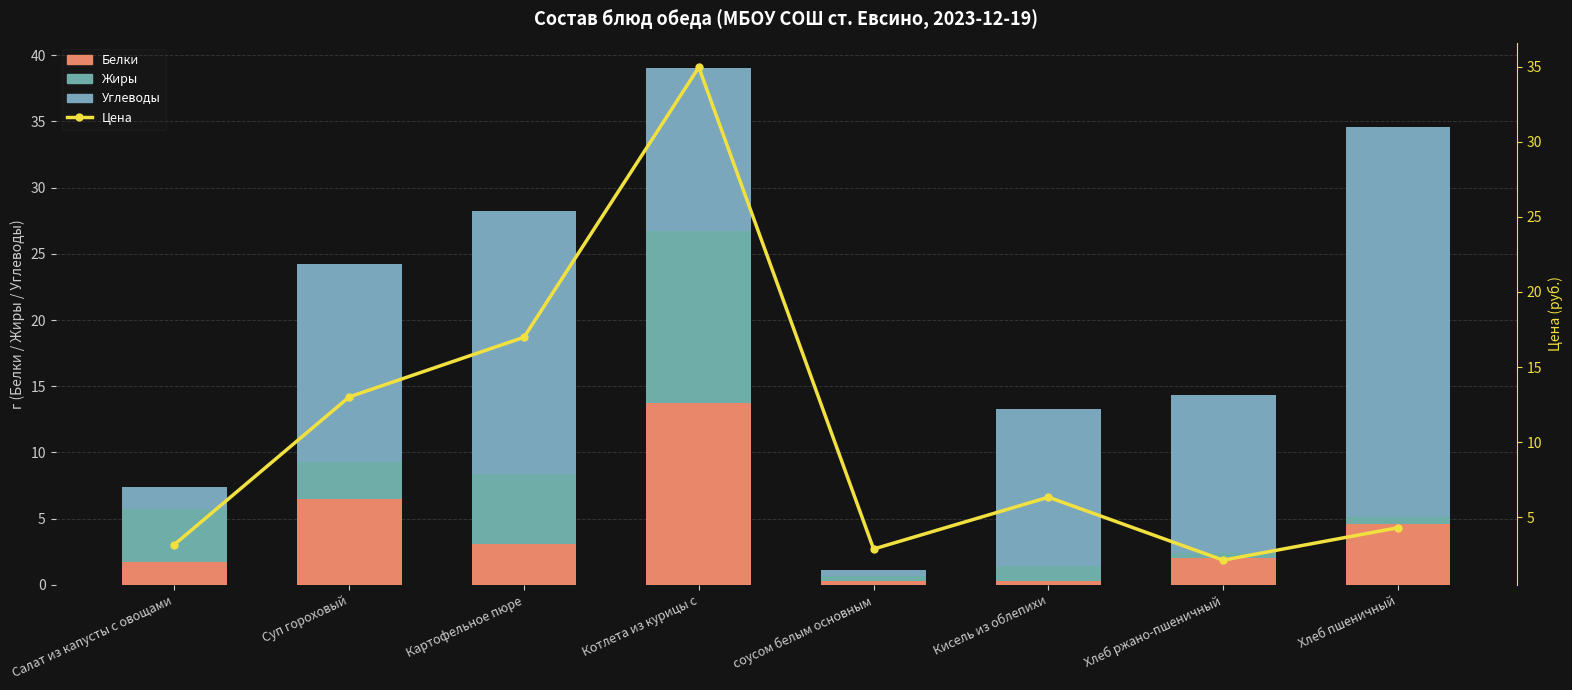

What is the label of the 4th bar from the right?

соусом белым основным